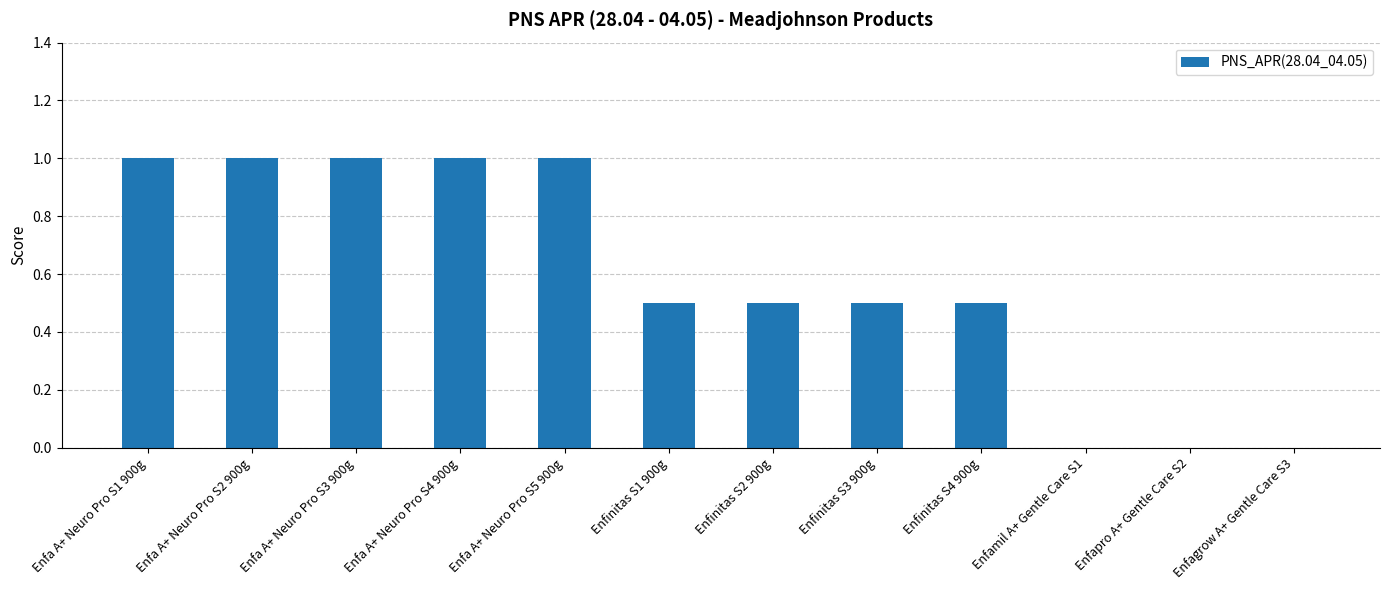

Which has a higher value, Enfinitas S4 900g or Enfagrow A+ Gentle Care S3?

Enfinitas S4 900g